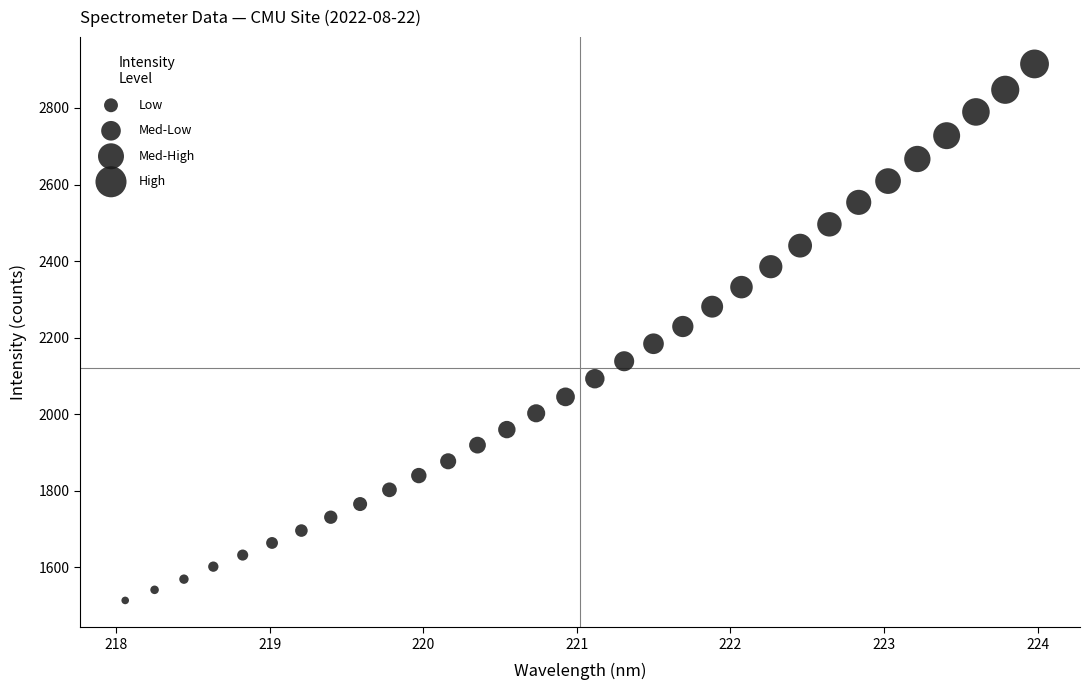

What is the range of X values (max minus min)?

5.9